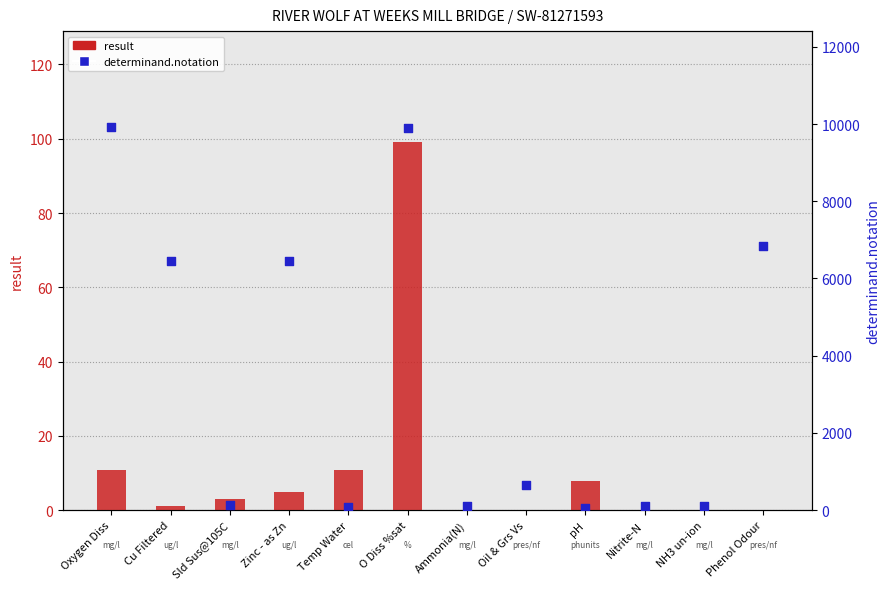

At which category is the sum across all series the highest?

O Diss %sat